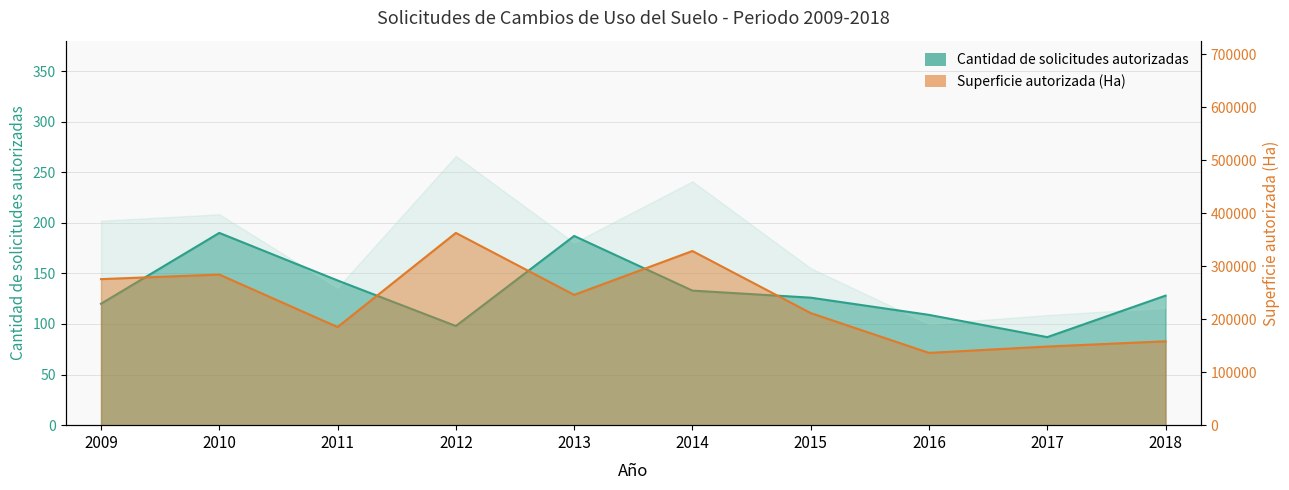

True or false: Cantidad de solicitudes autorizadas has more than 0 points higher than both neighbors.

True